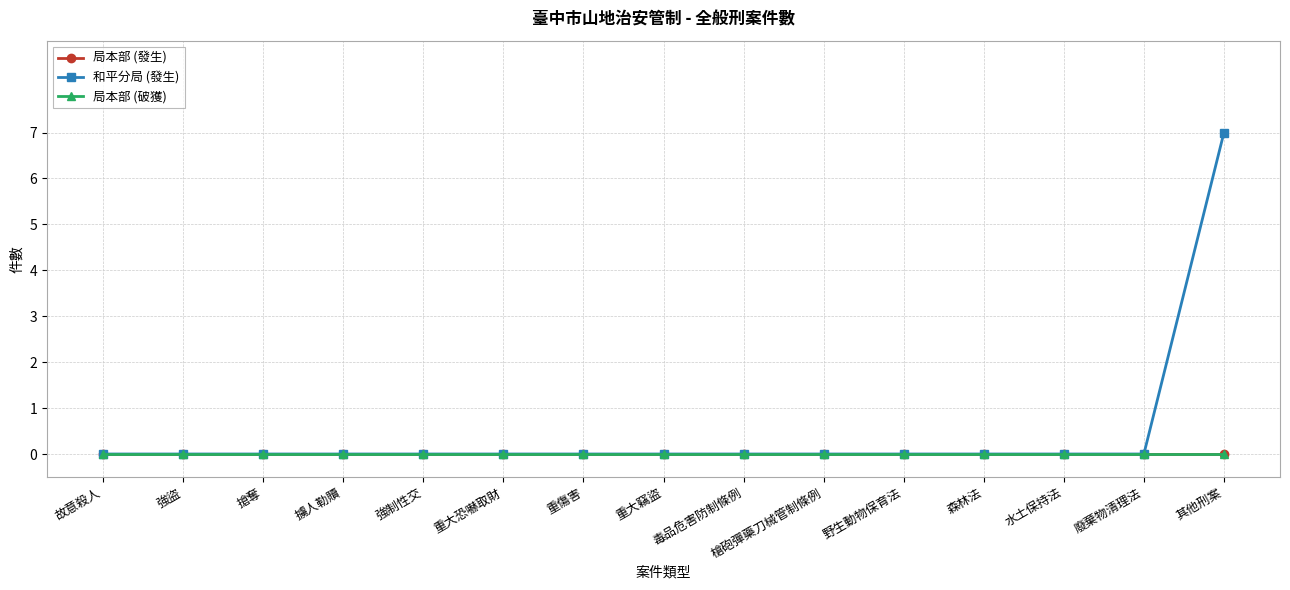

Is it true that 和平分局 (發生) equals 0 at 水土保持法?

True